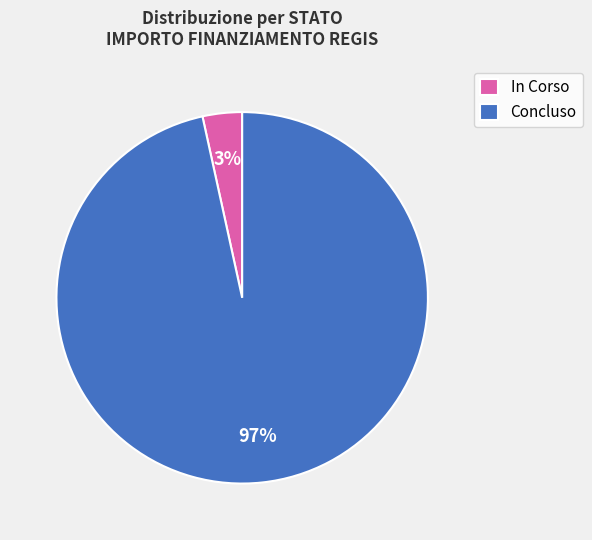

How many segments does this pie chart have?

2